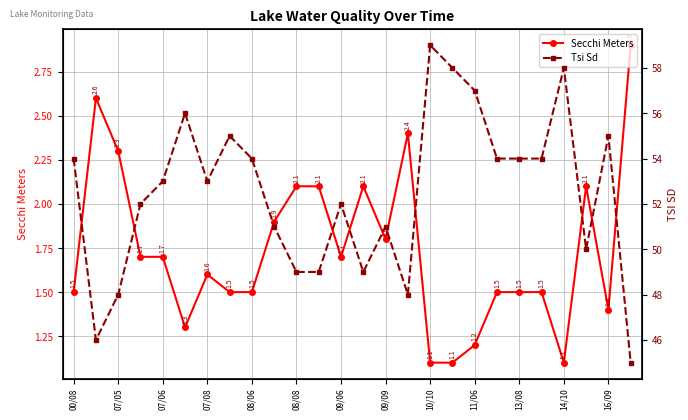

List the series in order of their peak value, highest first.

Tsi Sd, Secchi Meters